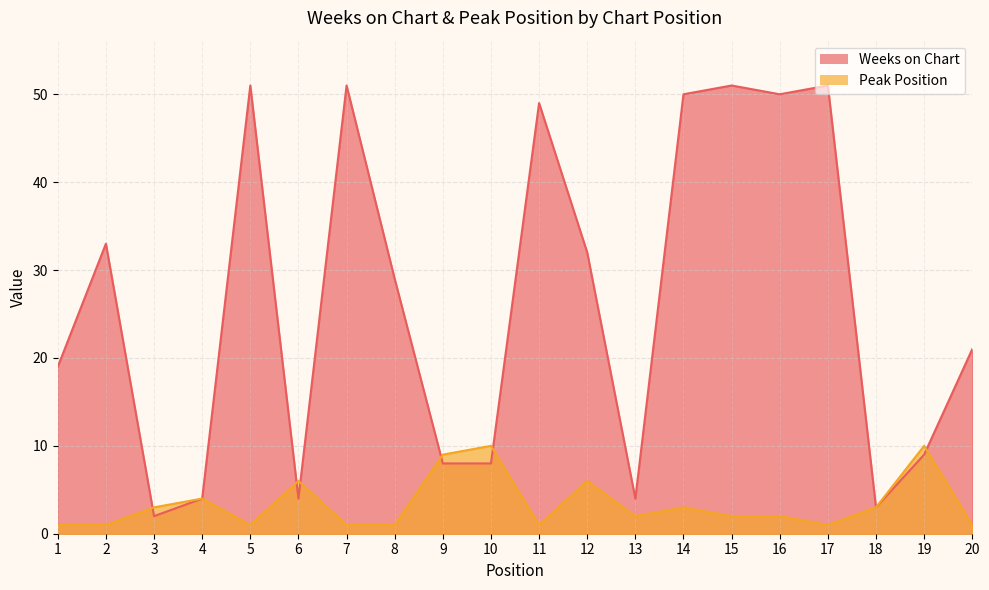

What is the sum of all Peak Position values?

68